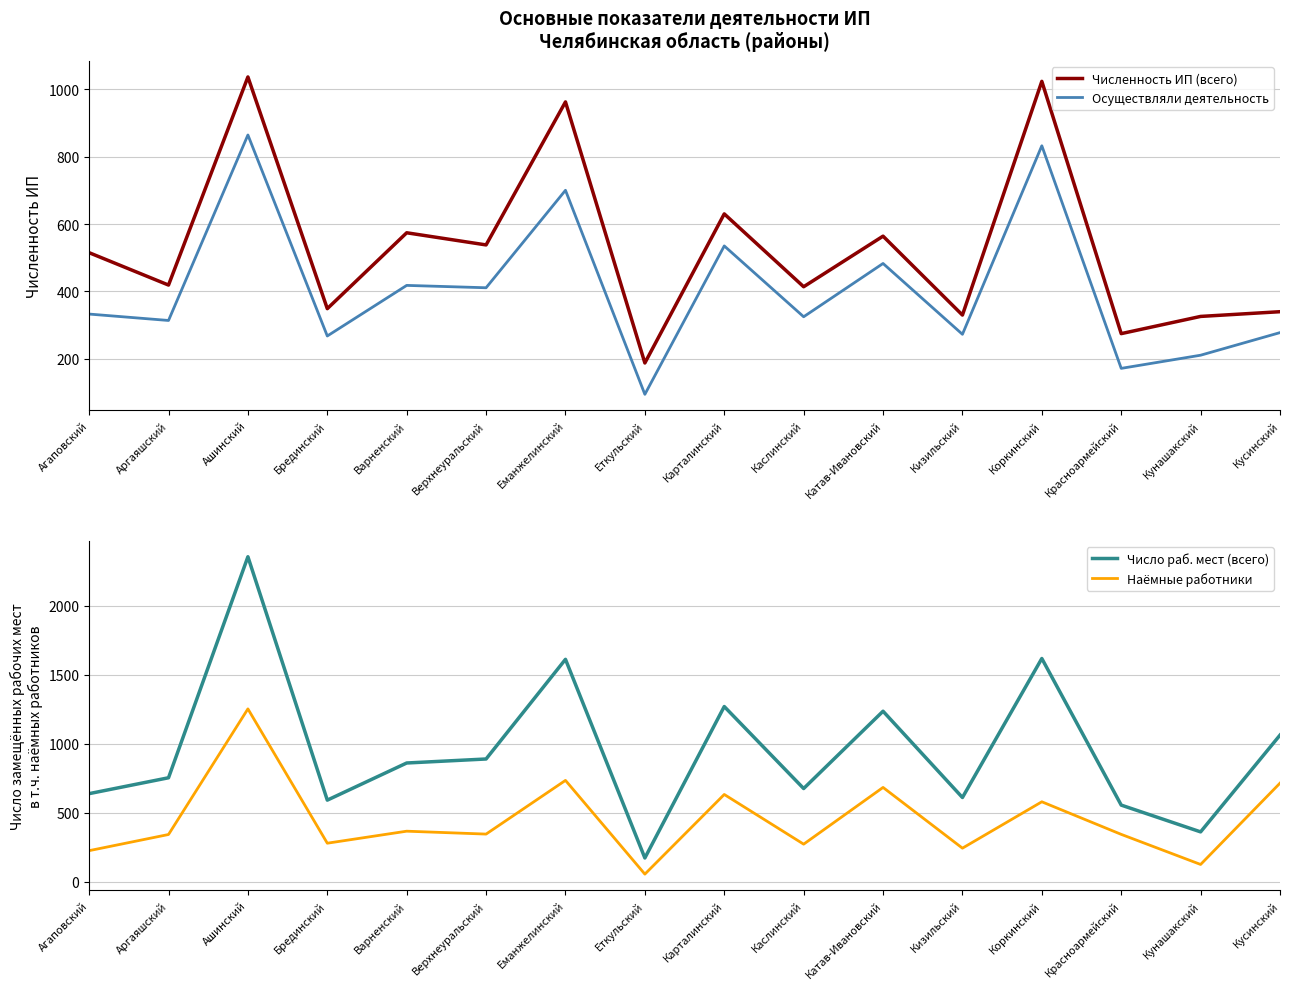

What is the sum of all Численность ИП (всего) values?

8483